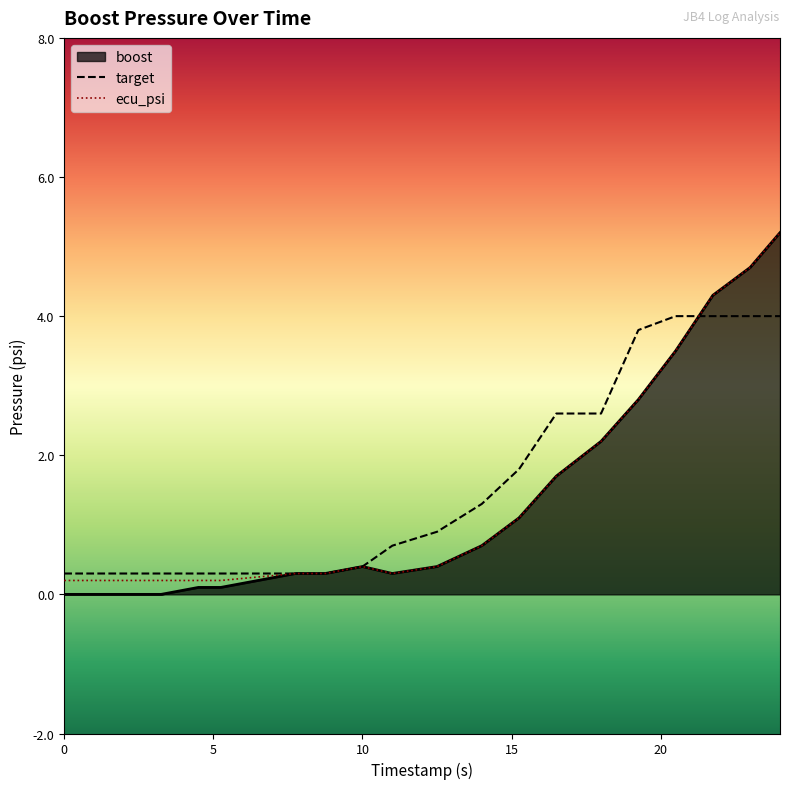

After their last crossing, which series has the higher values: ecu_psi or target?

ecu_psi